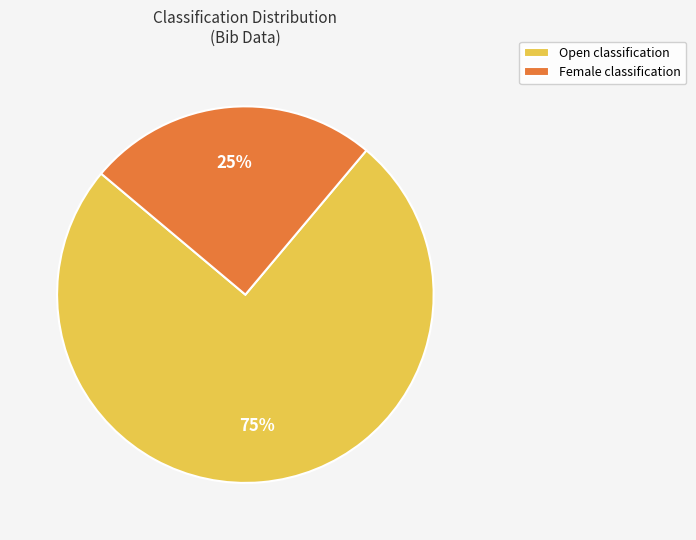

How many slices are in this pie chart?

2